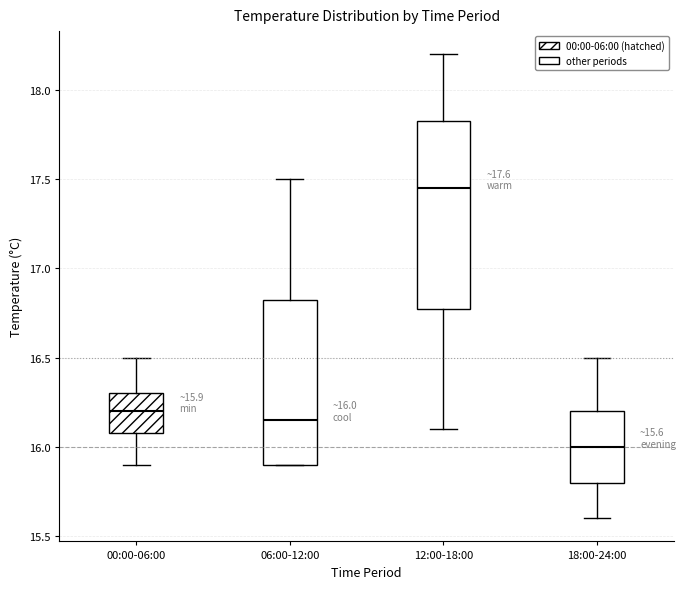

Which box's median line is the highest?

12:00-18:00